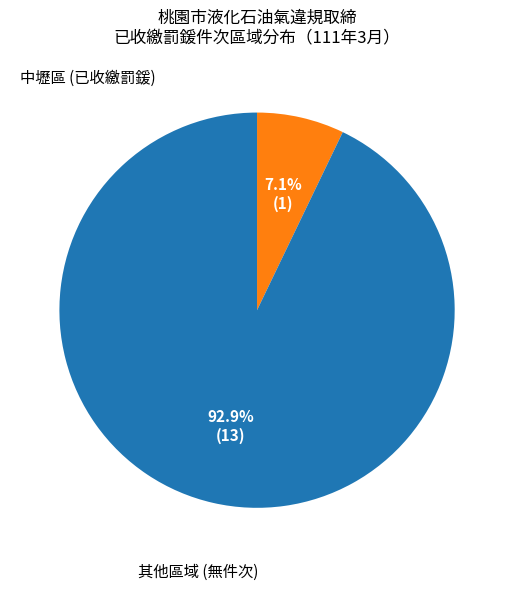

Does any single category account for the majority?

Yes